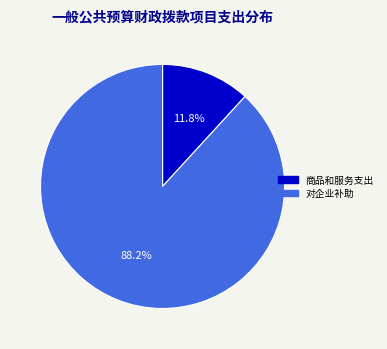

Count the number of slices in the pie.

2